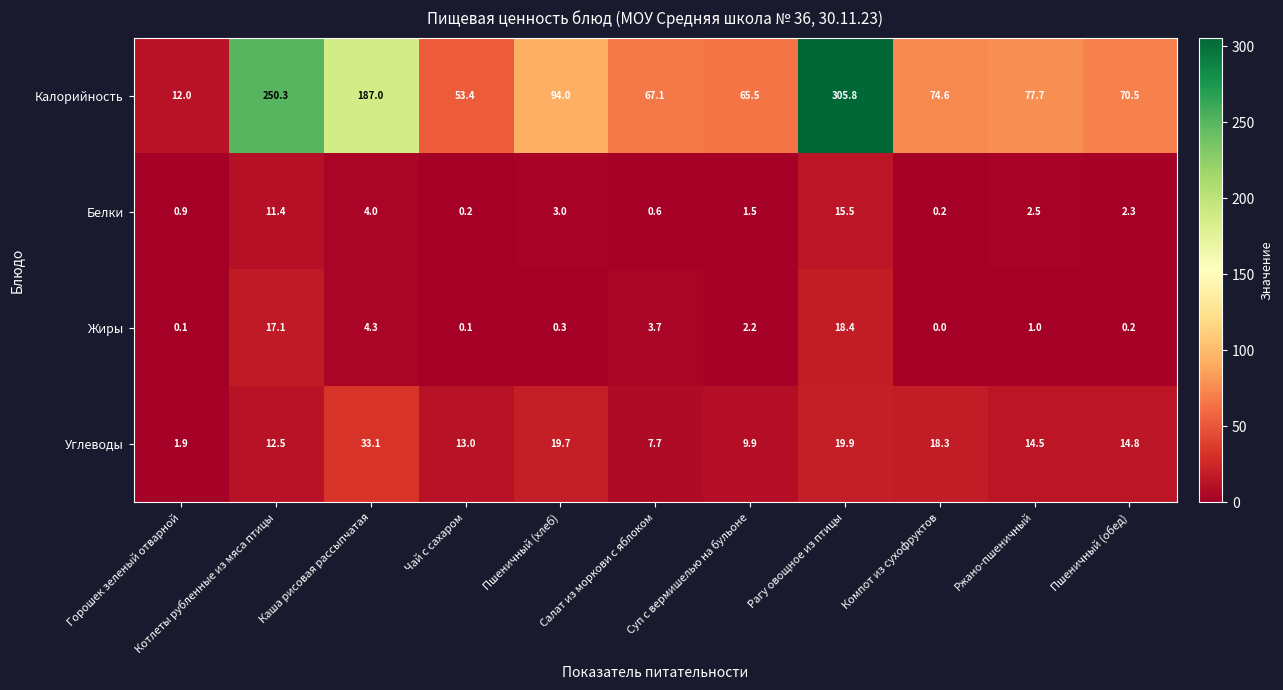

Rank the series by their maximum value, from highest to lowest.

Калорийность, Углеводы, Жиры, Белки